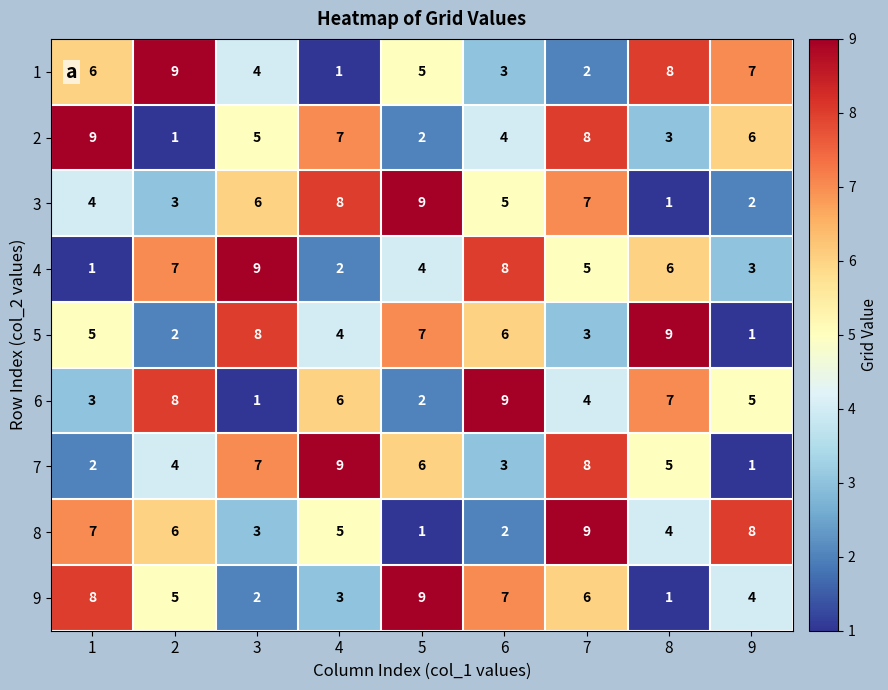

Is it true that 6 equals 4 at 6?

False